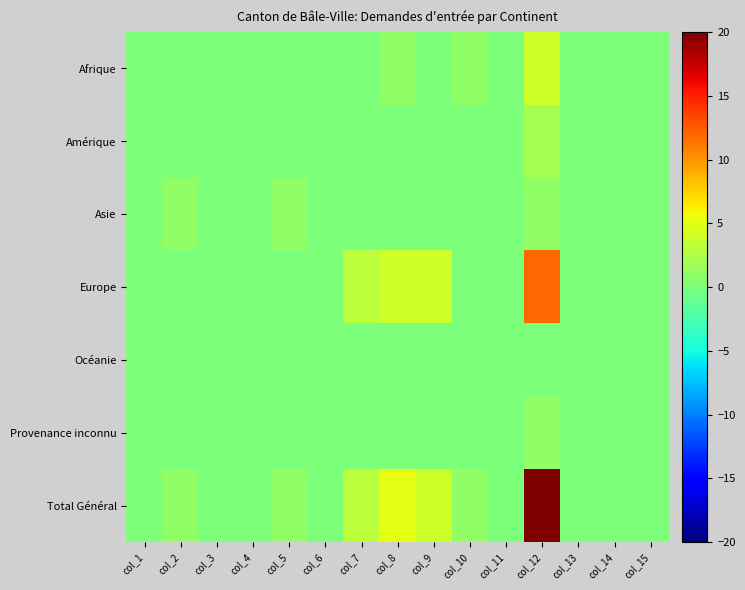

Which series has the largest total across all categories?

Total Général